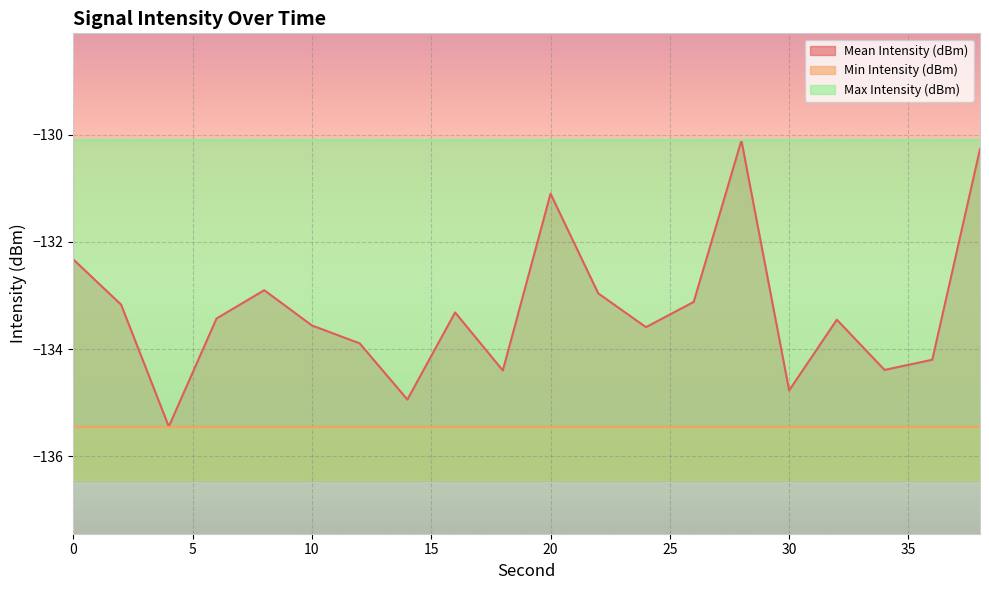

Reading left to right, list all the values displayed in this chart.

Mean Intensity (dBm): 0=-132.3	2=-133.2	4=-135.4	6=-133.4	8=-132.9	10=-133.6	12=-133.9	14=-134.9	16=-133.3	18=-134.4	20=-131.1	22=-133.0	24=-133.6	26=-133.1	28=-130.1	30=-134.8	32=-133.5	34=-134.4	36=-134.2	38=-130.3
Min Intensity (dBm): 0=-135.4	2=-135.4	4=-135.4	6=-135.4	8=-135.4	10=-135.4	12=-135.4	14=-135.4	16=-135.4	18=-135.4	20=-135.4	22=-135.4	24=-135.4	26=-135.4	28=-135.4	30=-135.4	32=-135.4	34=-135.4	36=-135.4	38=-135.4
Max Intensity (dBm): 0=-130.1	2=-130.1	4=-130.1	6=-130.1	8=-130.1	10=-130.1	12=-130.1	14=-130.1	16=-130.1	18=-130.1	20=-130.1	22=-130.1	24=-130.1	26=-130.1	28=-130.1	30=-130.1	32=-130.1	34=-130.1	36=-130.1	38=-130.1